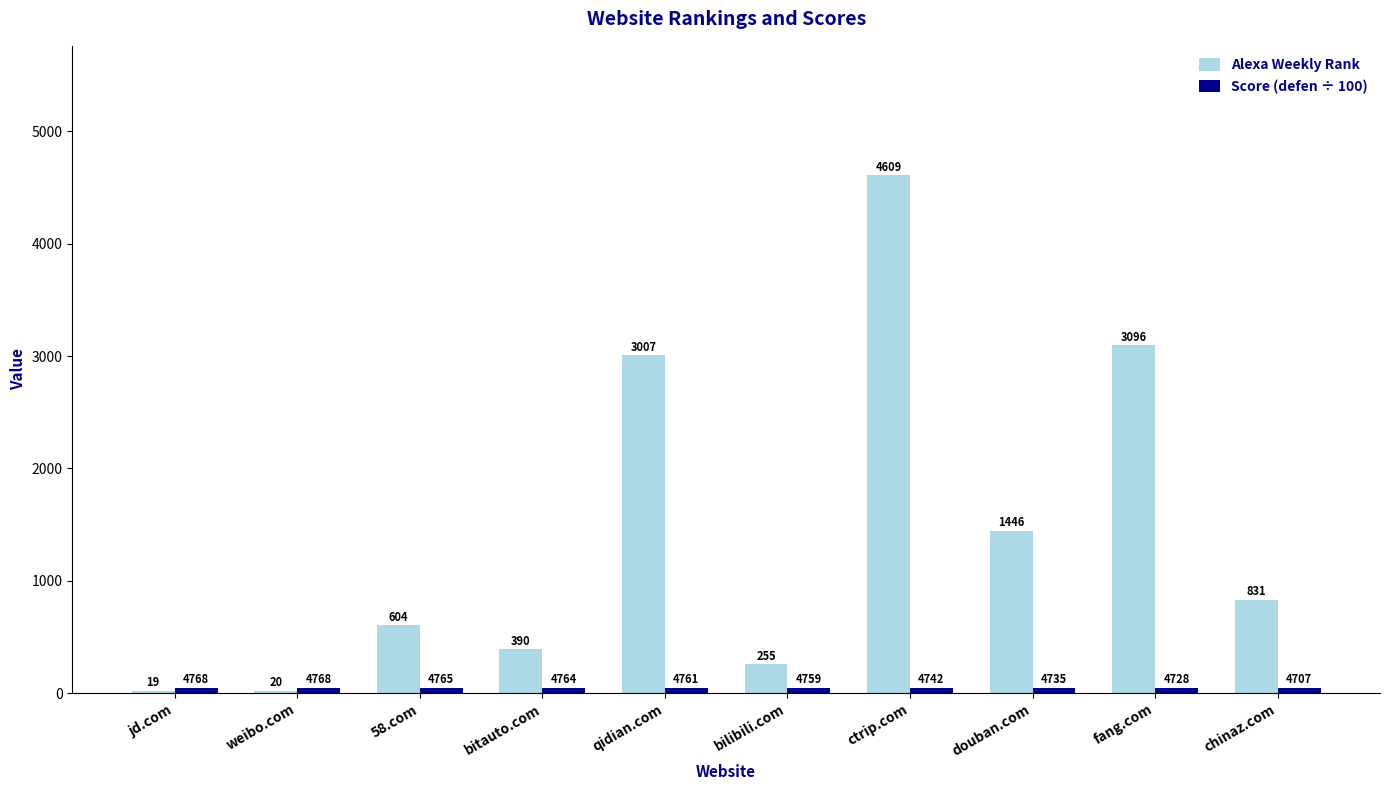

Which series has the widest spread of values?

Alexa Weekly Rank